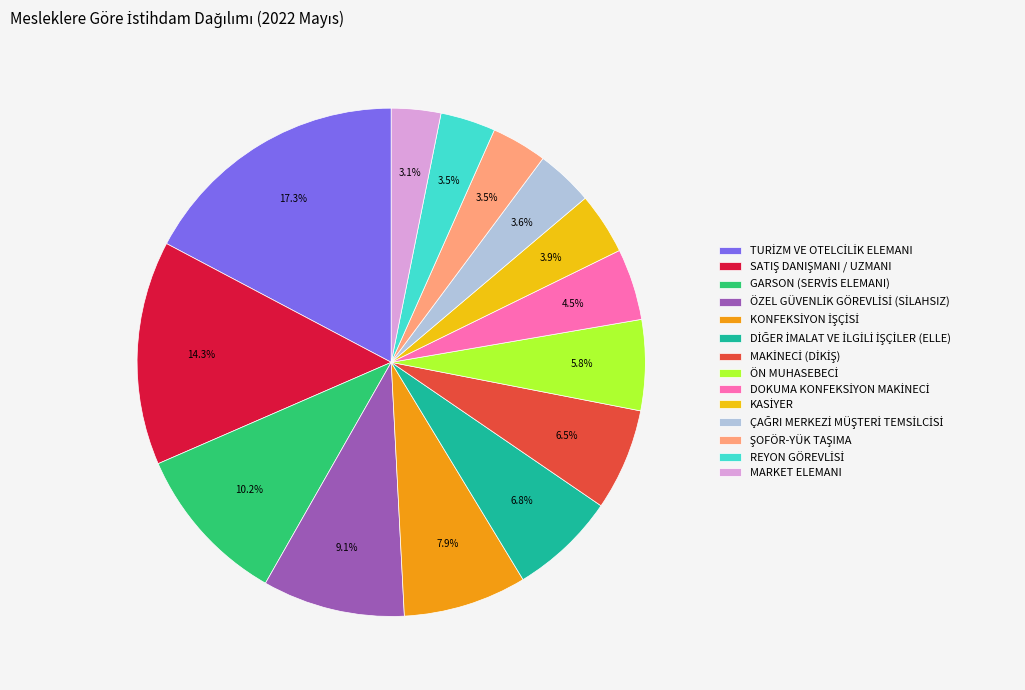

Is there a majority slice in this chart?

No